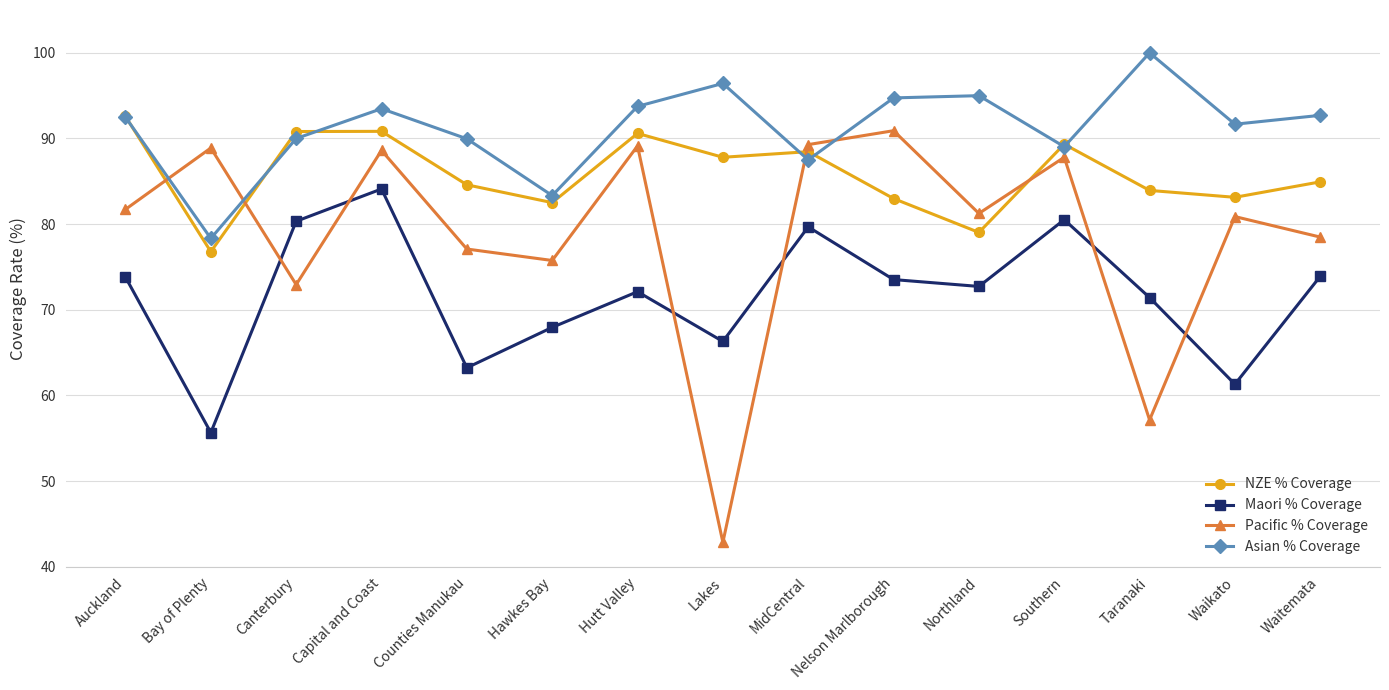

How many lines are shown in the chart?

4